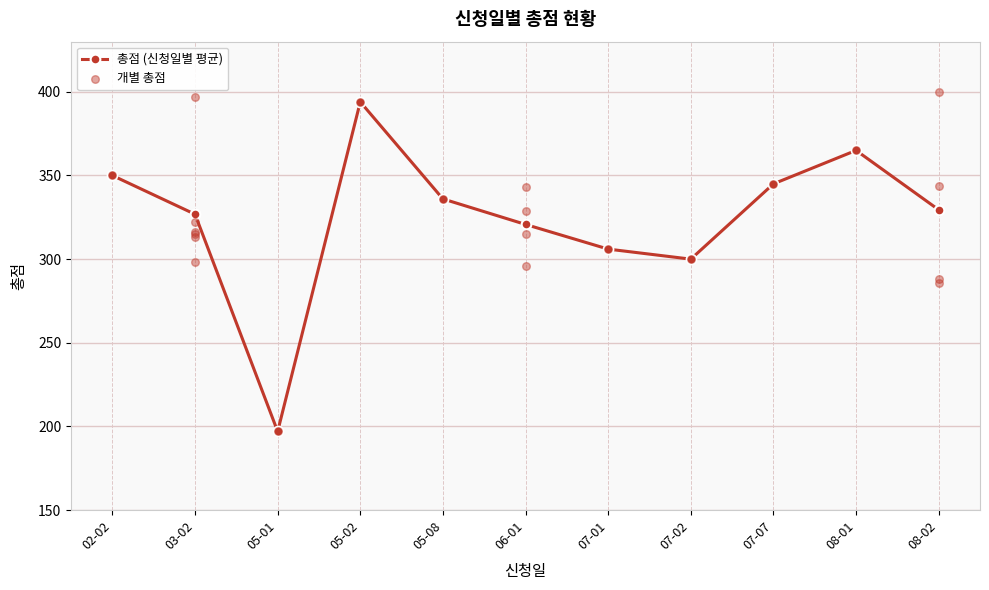

Which has a higher value, 2020-07-01 or 2020-03-02?

2020-03-02